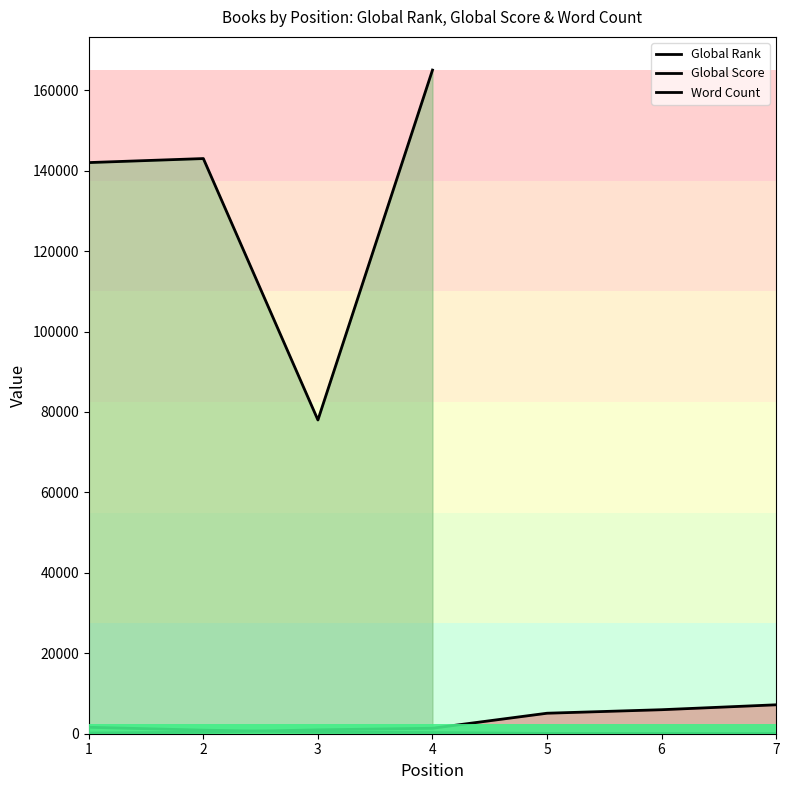

List the series in order of their peak value, lowest first.

Global Score, Global Rank, Word Count